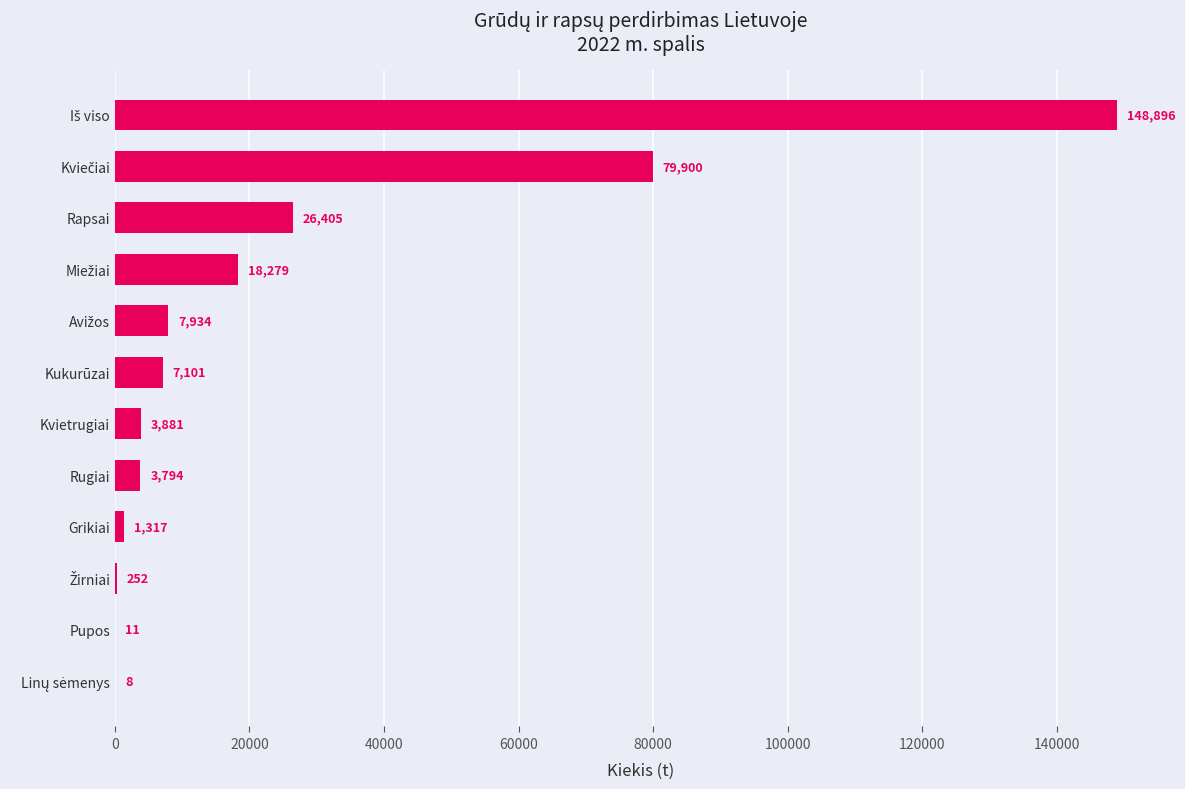

Are the bars horizontal?

Yes